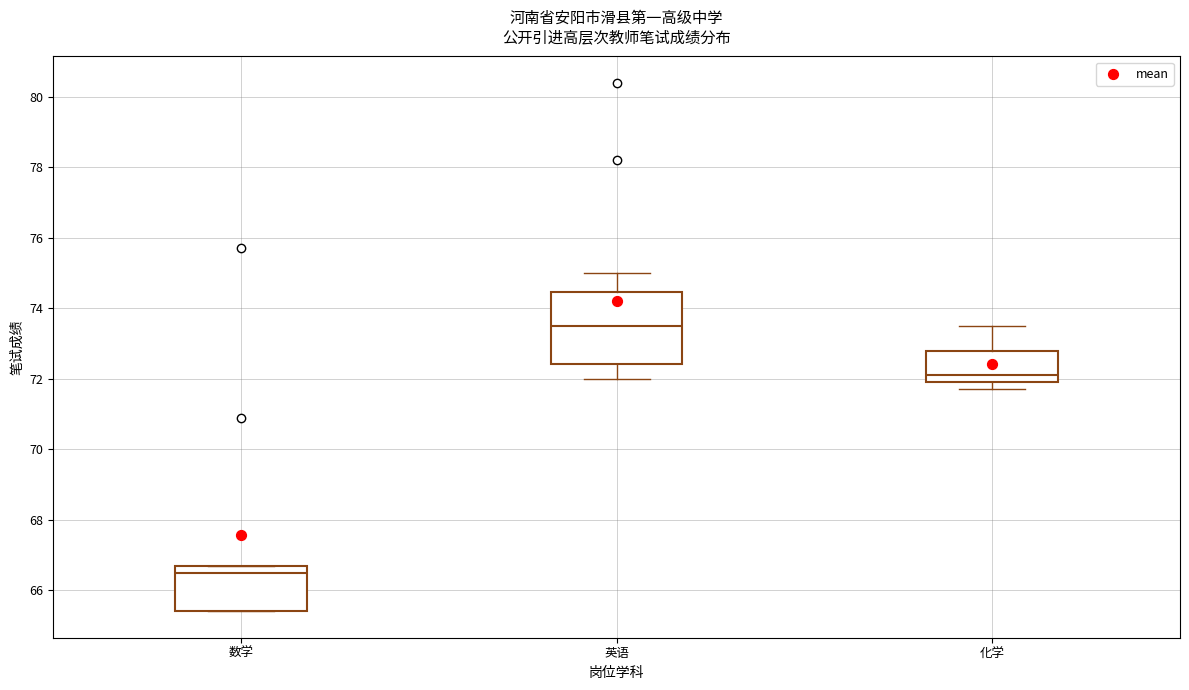

Reading left to right, read every box against the y-axis: the position of its median line, the range the box covers, and the ends of its whiskers. The values are not printed on the chart, so give them approximately, as read against the axis.

数学: median 66.6, box 65.4 to 66.8, whiskers 65.4 to 66.8
英语: median 73.6, box 72.4 to 74.4, whiskers 72.0 to 75.0
化学: median 72.2, box 72.0 to 72.8, whiskers 71.8 to 73.6